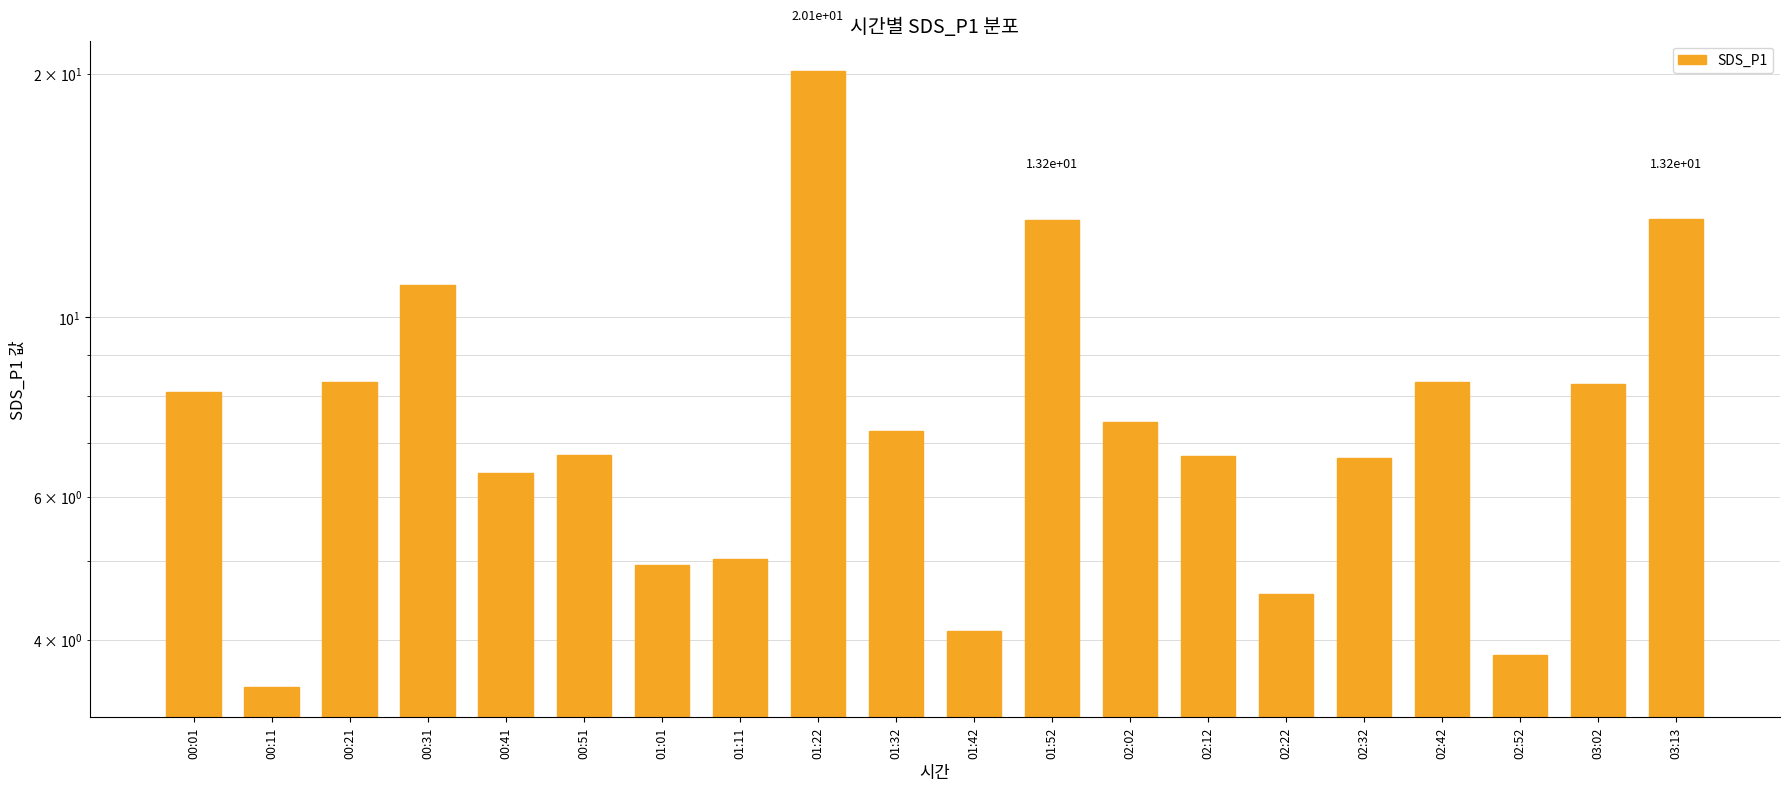

Reading left to right, transcribe all the data shown in this chart.

00:01=8.1	00:11=3.5	00:21=8.3	00:31=11.0	00:41=6.4	00:51=6.8	01:01=5.0	01:11=5.0	01:22=20.1	01:32=7.2	01:42=4.1	01:52=13.2	02:02=7.4	02:12=6.8	02:22=4.5	02:32=6.7	02:42=8.3	02:52=3.8	03:02=8.3	03:13=13.2